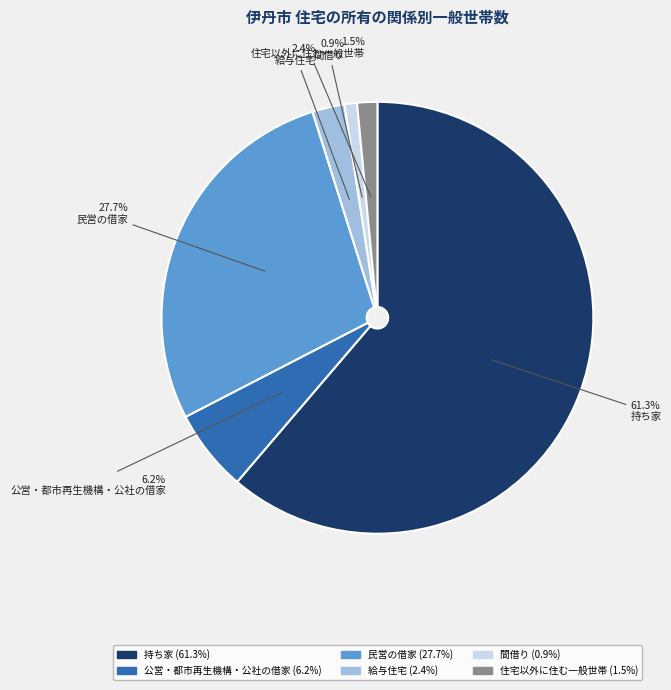

Which slice is the smallest?

間借り